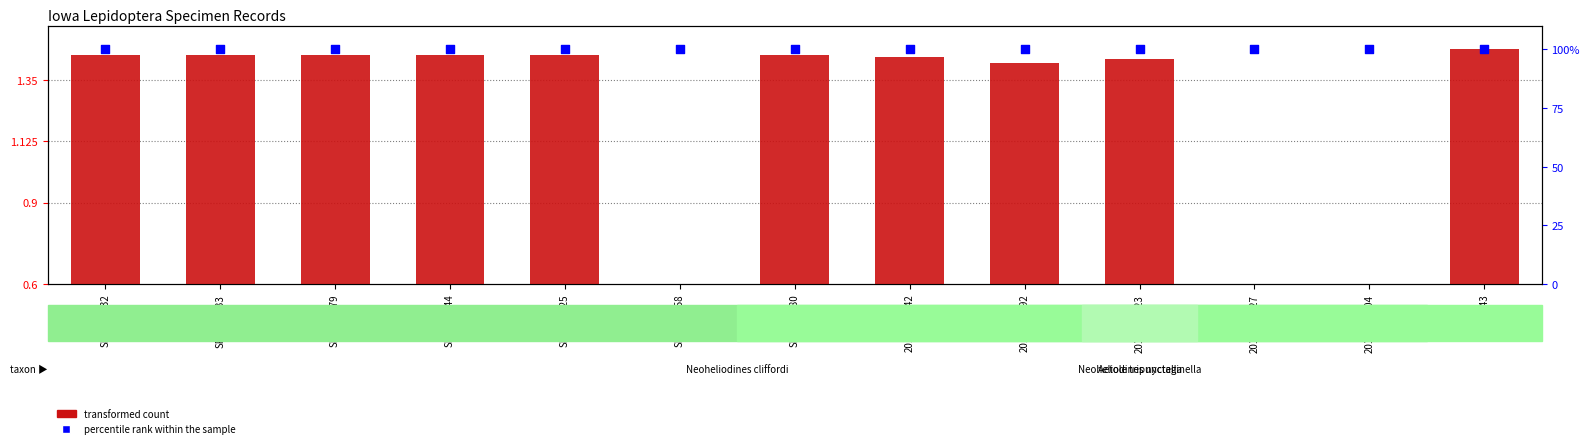

Which series contains the highest Y value?

percentile rank within the sample